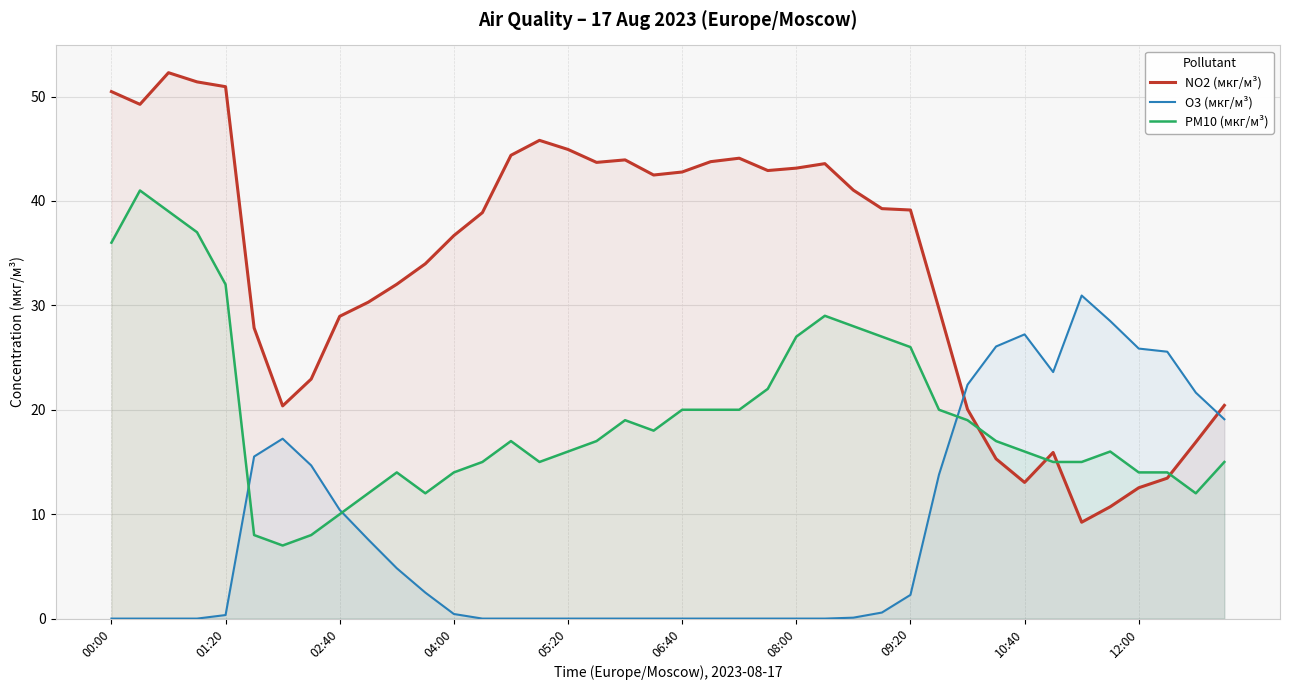

What is the spread (max minus min) of values at 00:00?

50.5